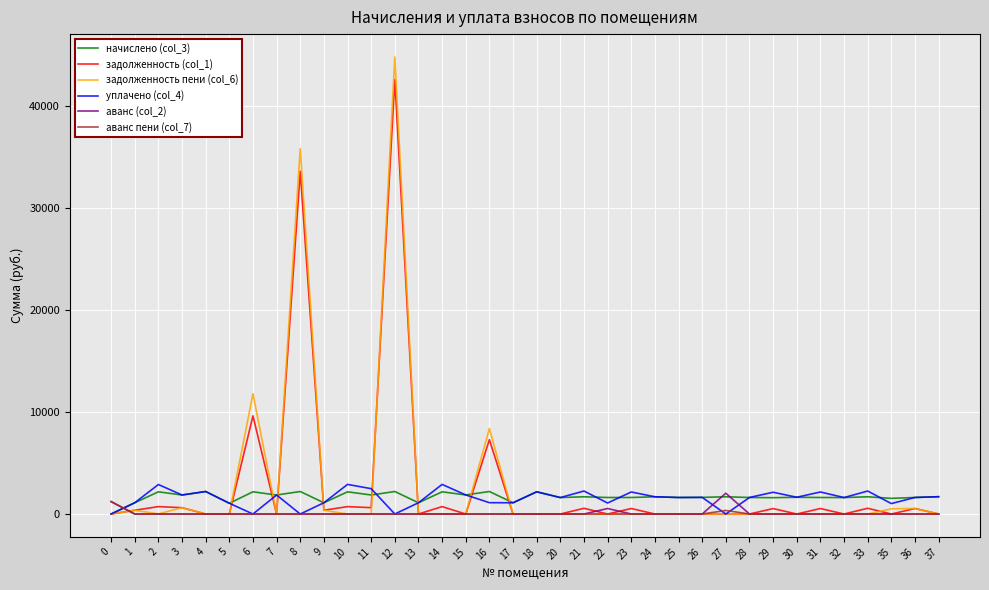

What is the greatest value displayed?

44765.2